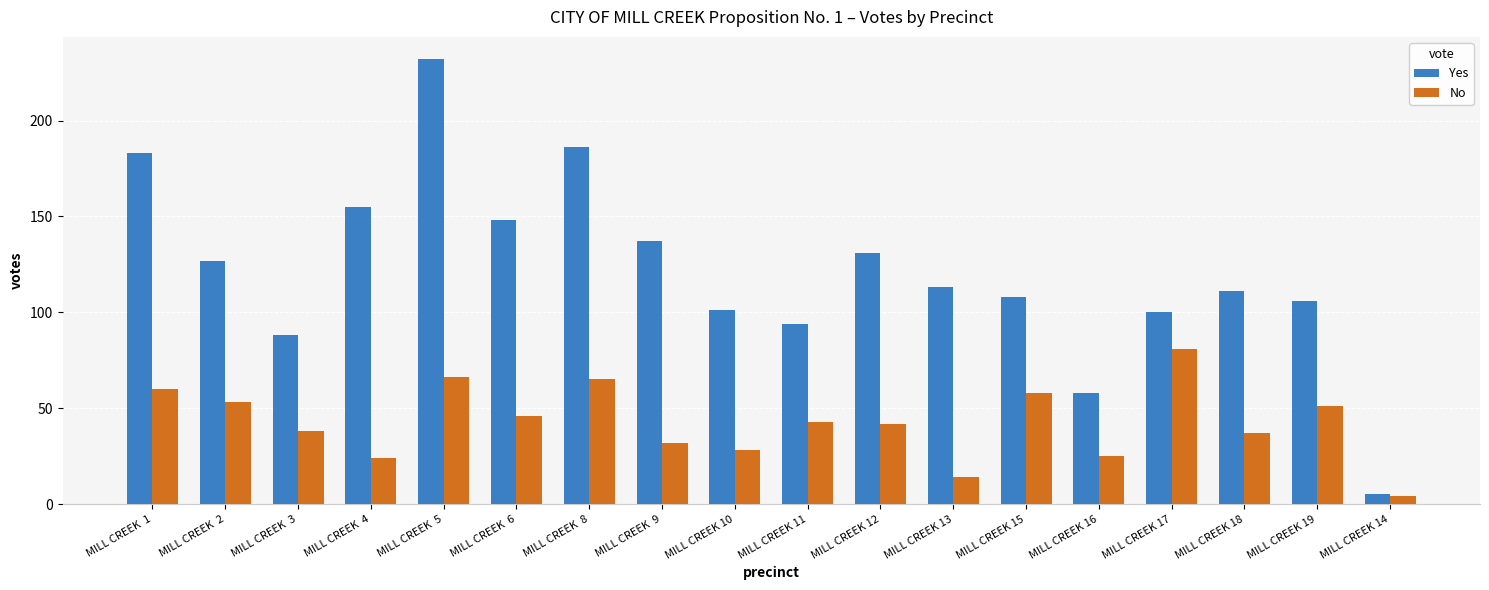

The Yes series shows 88 at MILL CREEK  3. True or false?

True